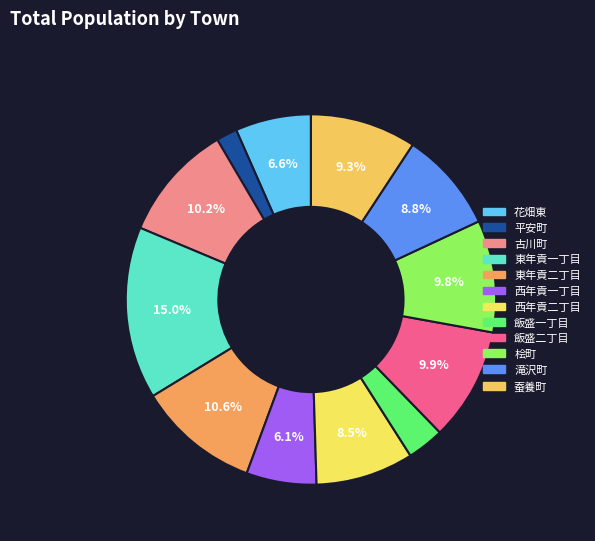

What percentage is the 蚕養町 slice, to the nearest percent?

9%